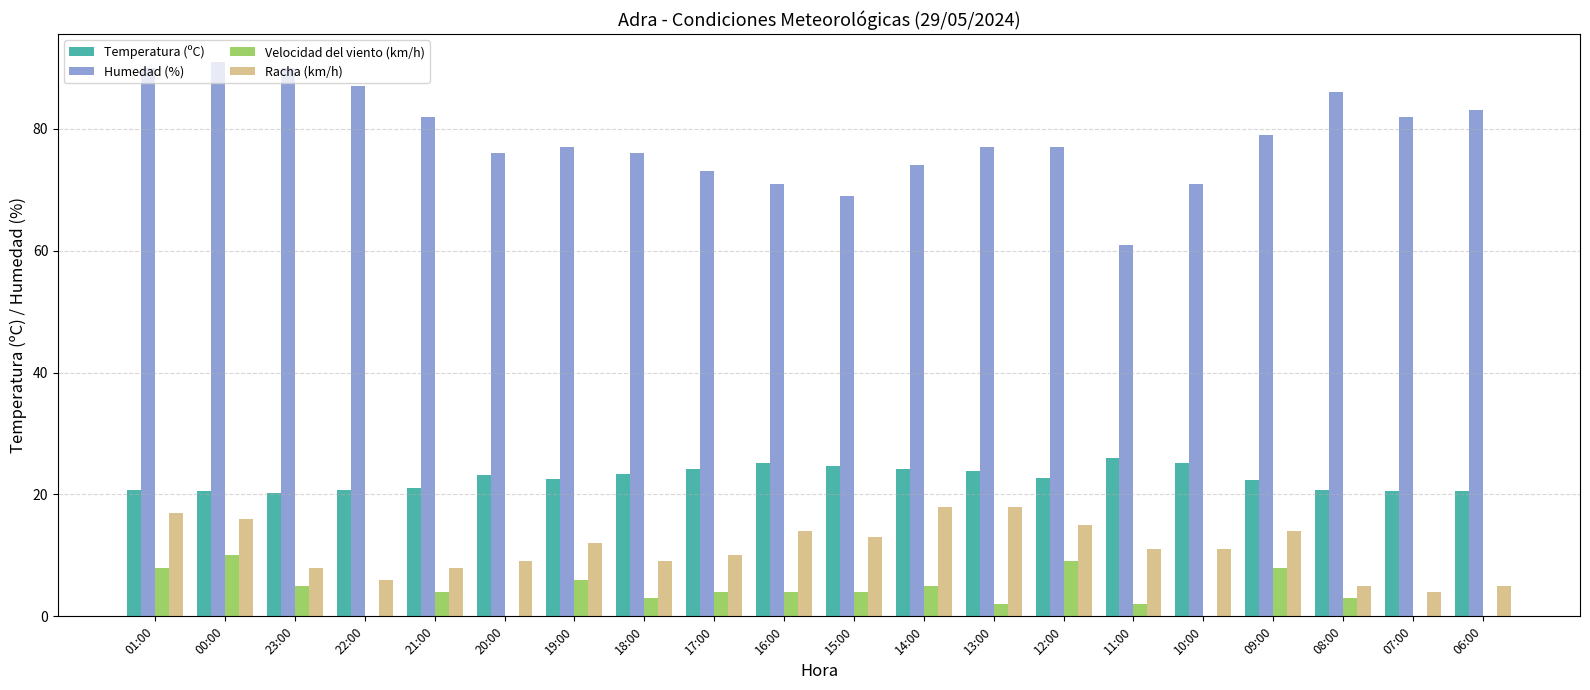

What is the sum of the Velocidad del viento (km/h) values at 19:00 and 11:00?

8.0